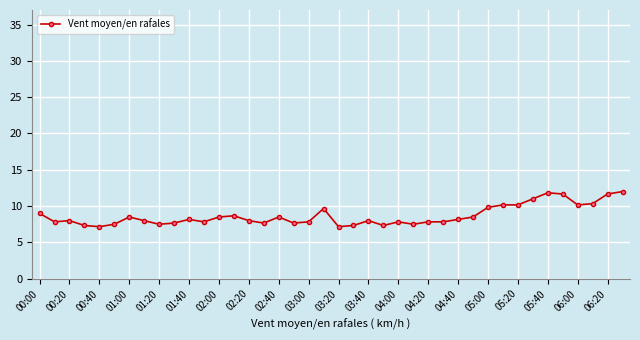

What is the value of the 3rd point from the left?

8.0